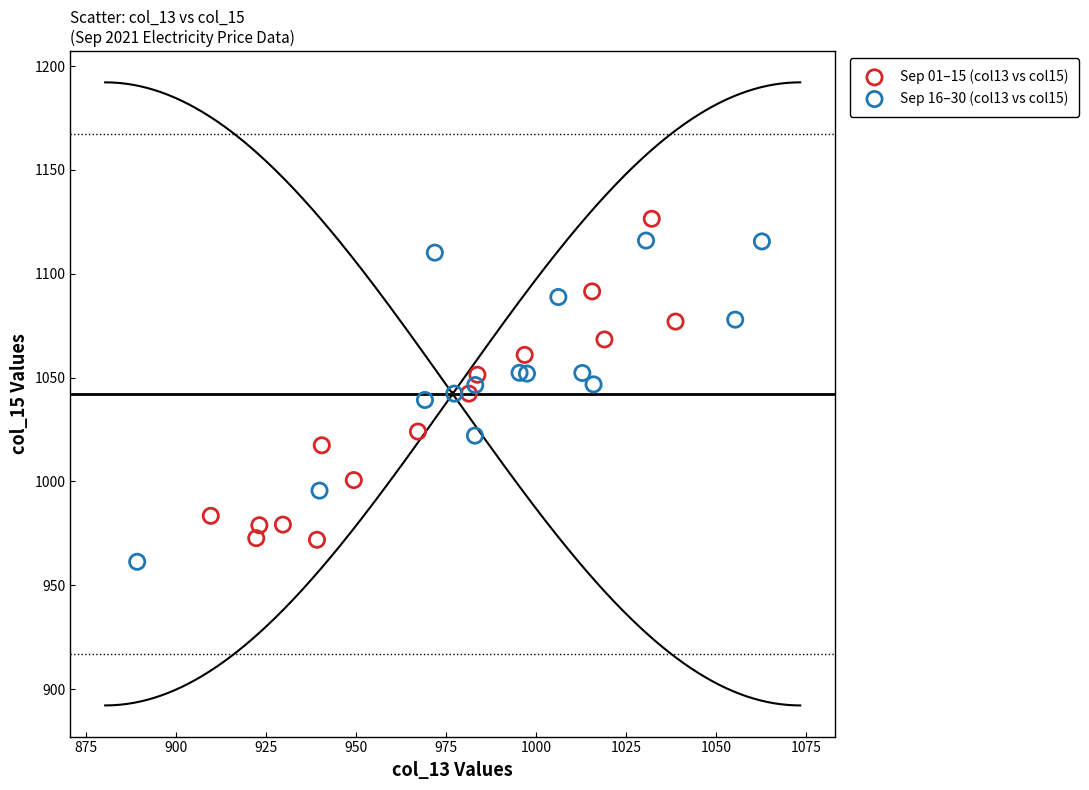

What are all the series names shown in the legend?

Sep 01–15 (col13 vs col15), Sep 16–30 (col13 vs col15)